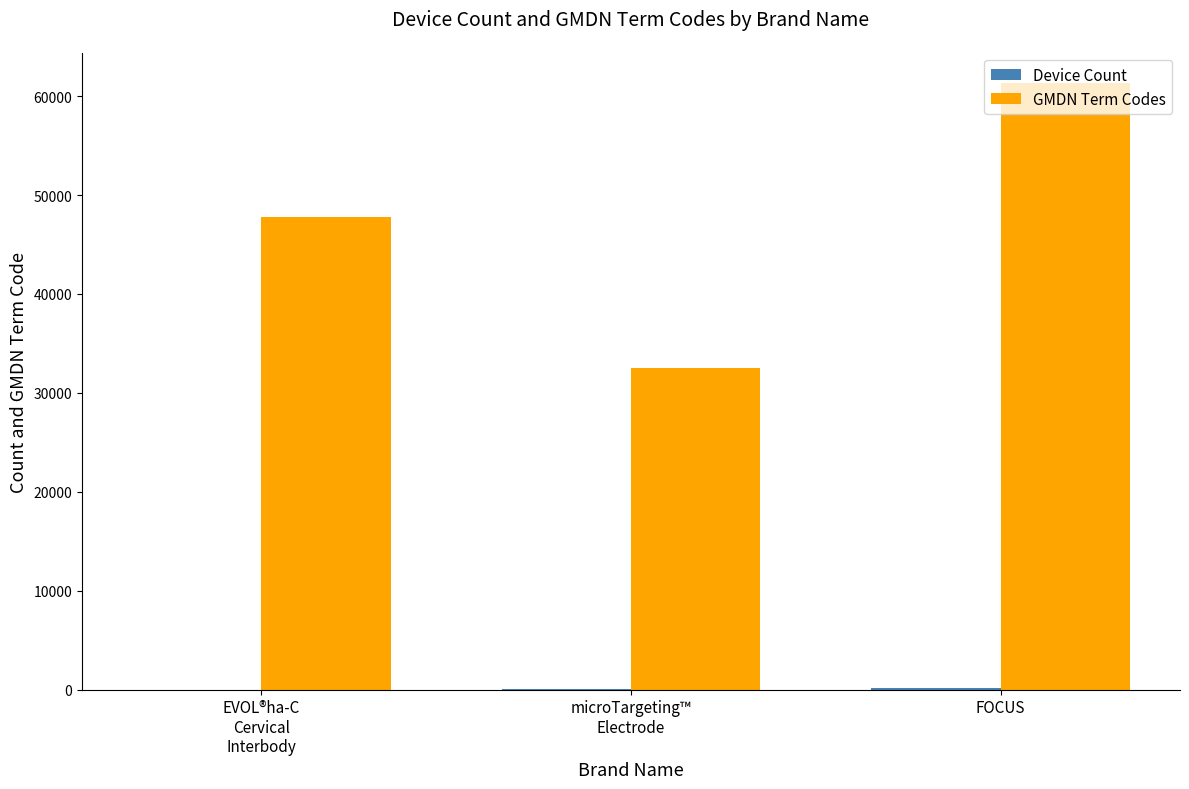

What is the sum of all GMDN Term Codes values?

141624